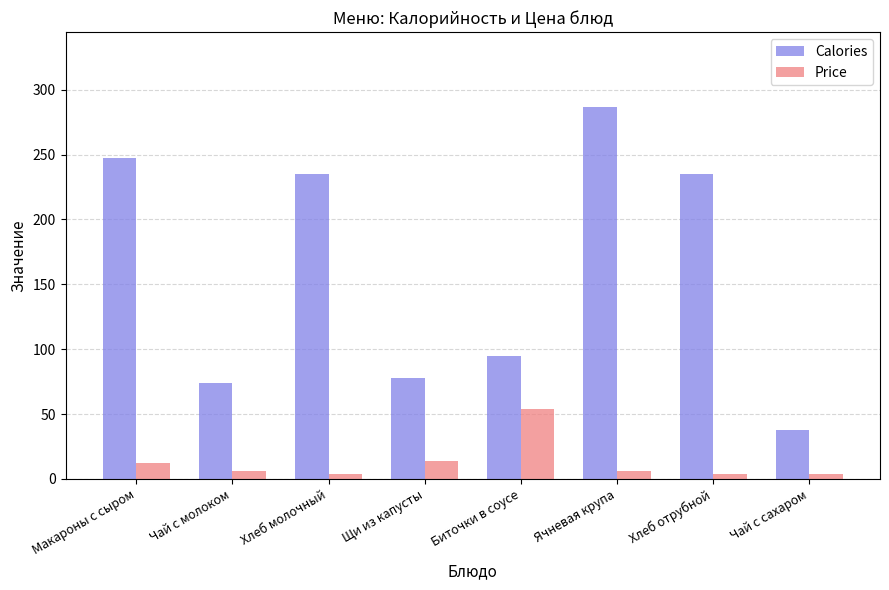

What is the value of the Price bar at the 6th from the left?

6